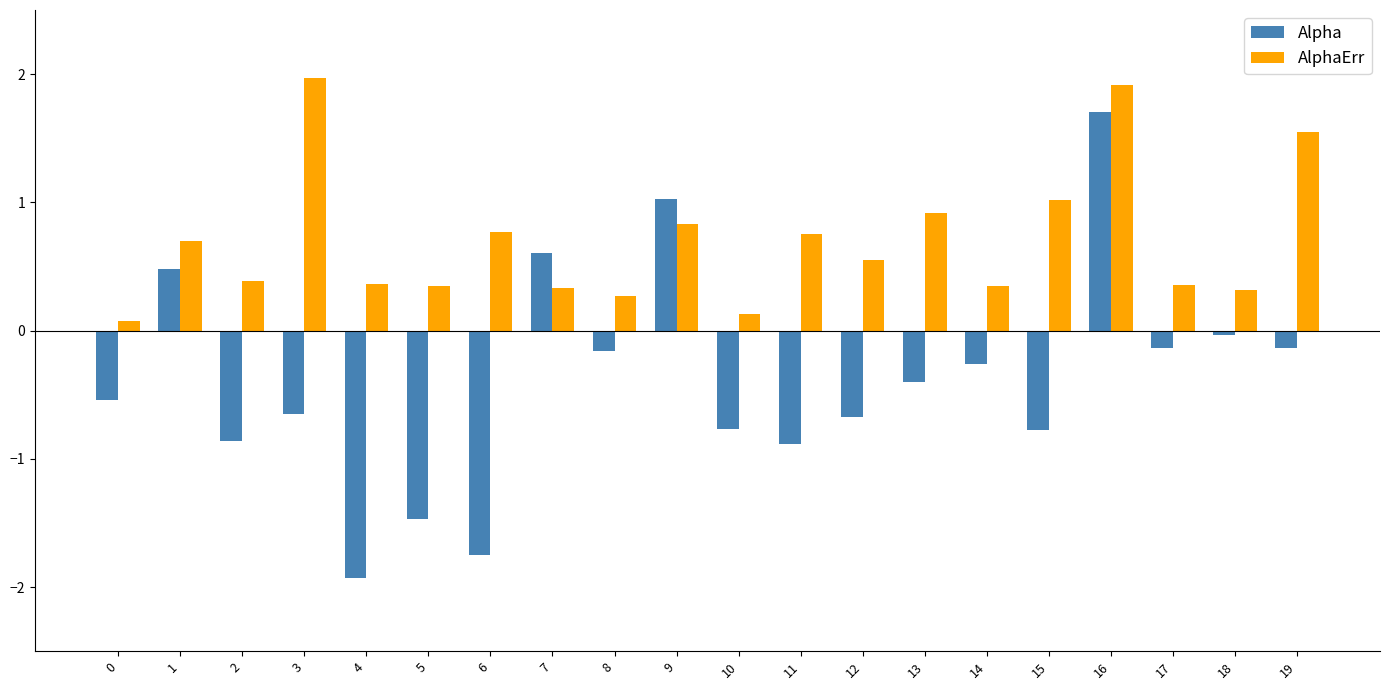

At how many categories does at least one series exceed 0?

20